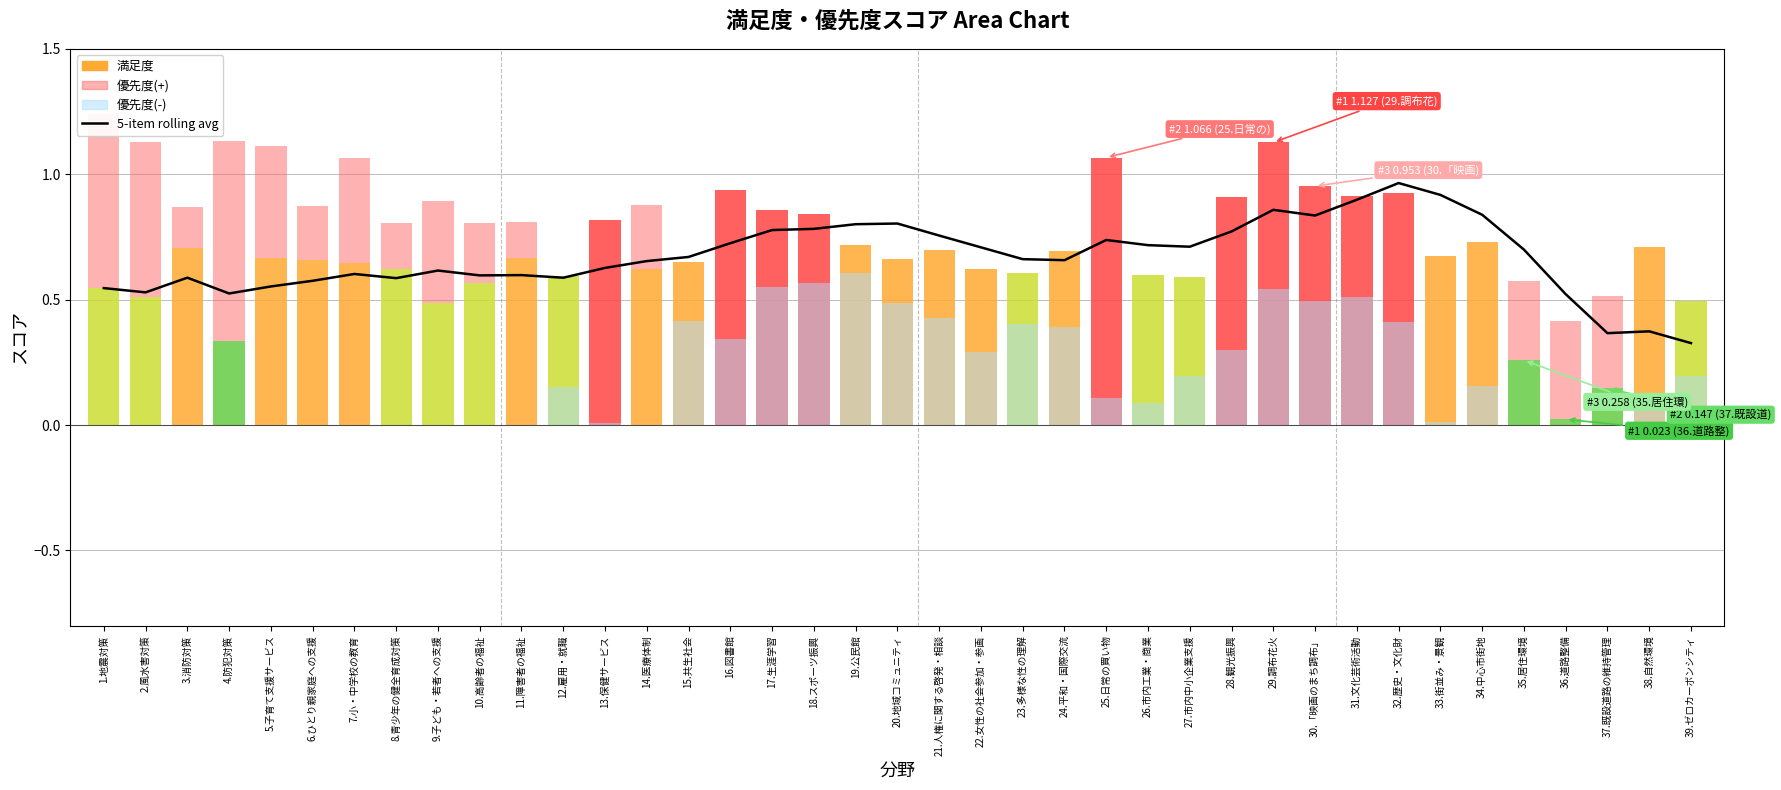

Between 26.市内工業・商業 and 16.図書館, which is larger?

16.図書館